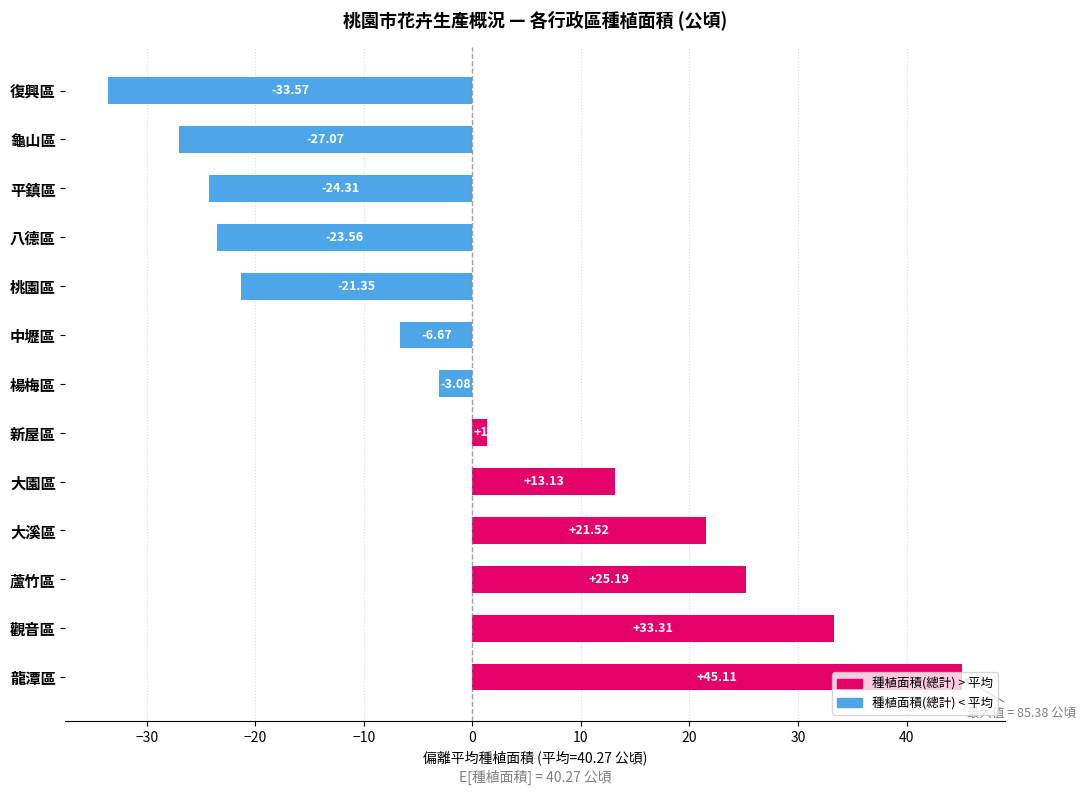

How many bars are there in total?

13